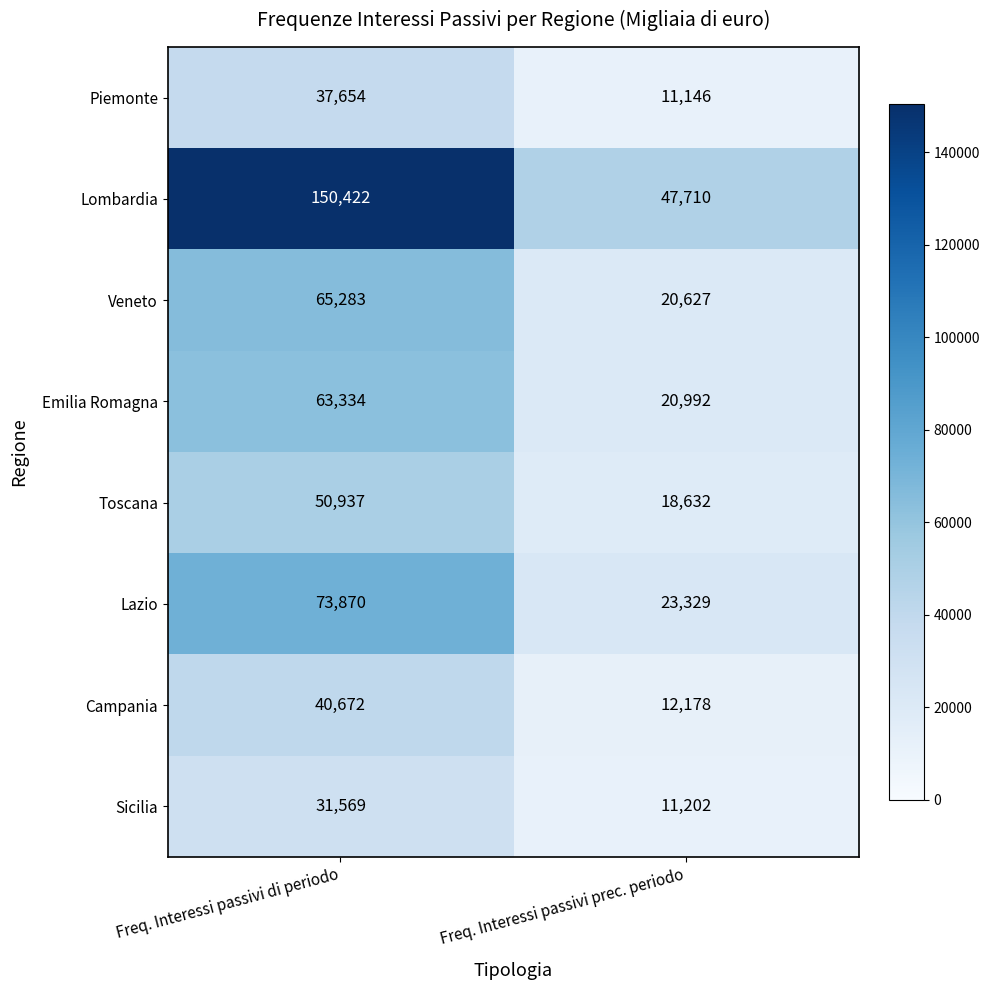

Is it true that Campania equals 18978 at Freq. Interessi passivi di periodo?

False